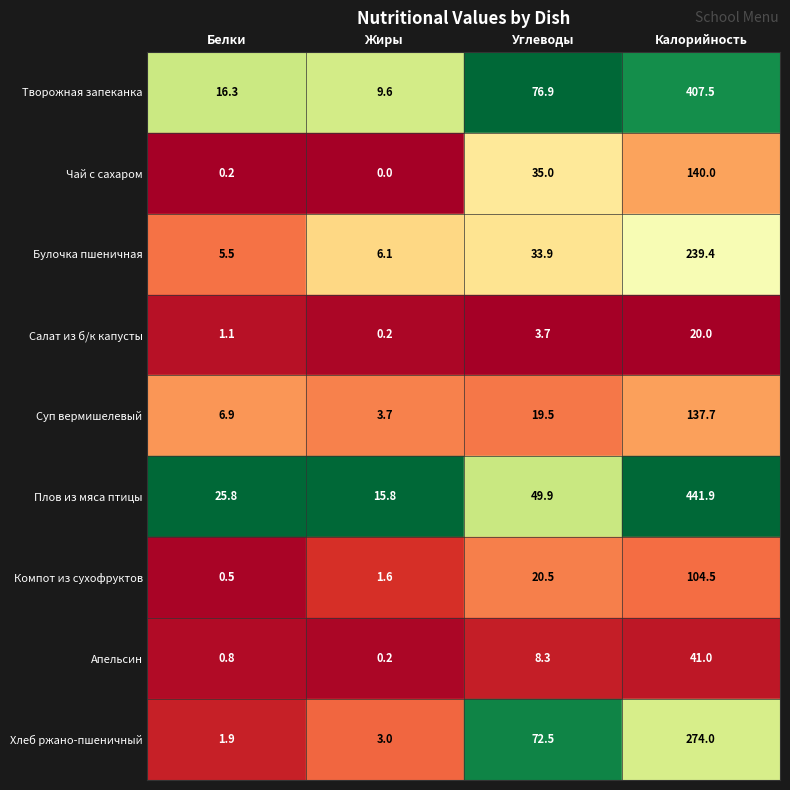

Where is Апельсин nearest to the value 20?

Углеводы